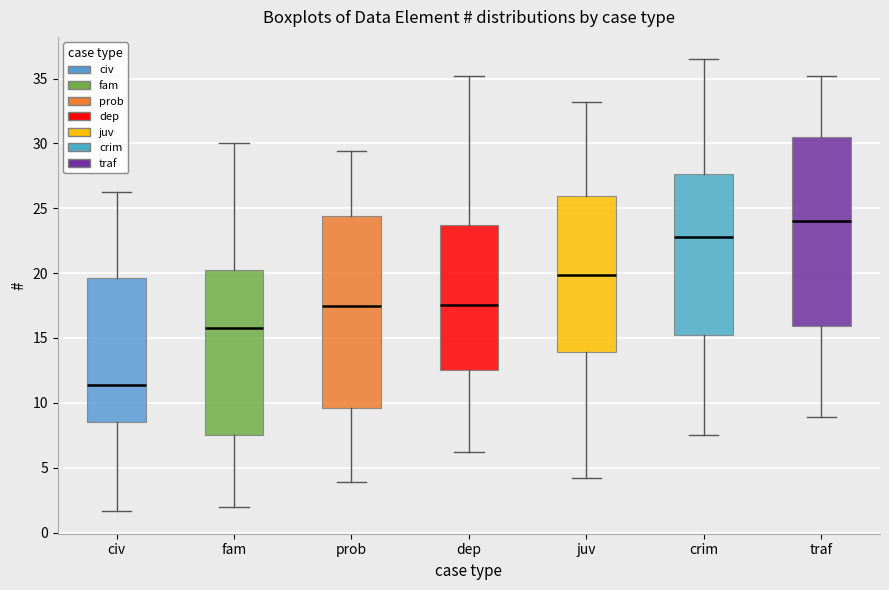

Reading left to right, transcribe this box plot: for each box, give where its median line is, the range the box spans, and where its two whiskers end, as read against the y-axis. The values are not printed on the chart, so give them approximately, as read against the axis.

civ: median 11.5, box 8.5 to 19.5, whiskers 1.5 to 26.5
fam: median 16.0, box 7.5 to 20.0, whiskers 2.0 to 30.0
prob: median 17.5, box 9.5 to 24.5, whiskers 4.0 to 29.5
dep: median 17.5, box 12.5 to 23.5, whiskers 6.0 to 35.0
juv: median 20.0, box 14.0 to 26.0, whiskers 4.0 to 33.0
crim: median 23.0, box 15.0 to 27.5, whiskers 7.5 to 36.5
traf: median 24.0, box 16.0 to 30.5, whiskers 9.0 to 35.0